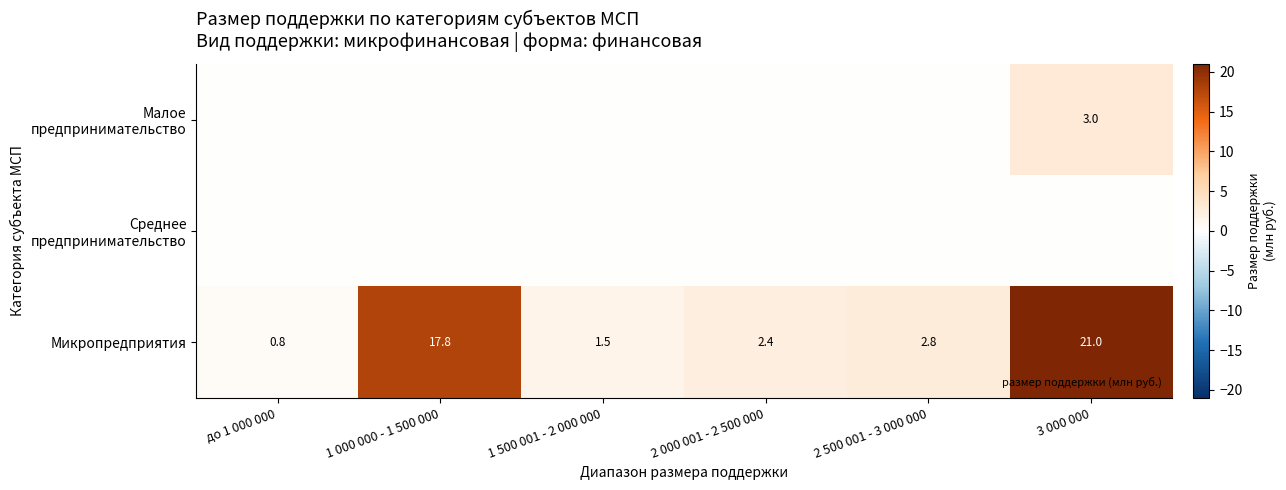

Which series has the largest total across all categories?

Микропредприятия